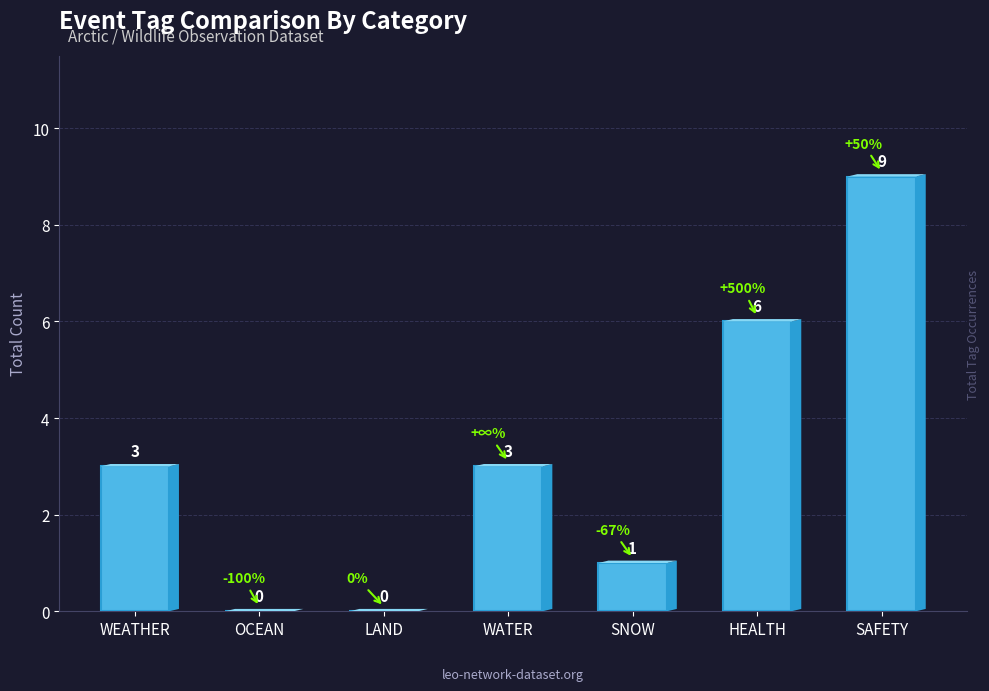

True or false: the data shows 0 at LAND.

True